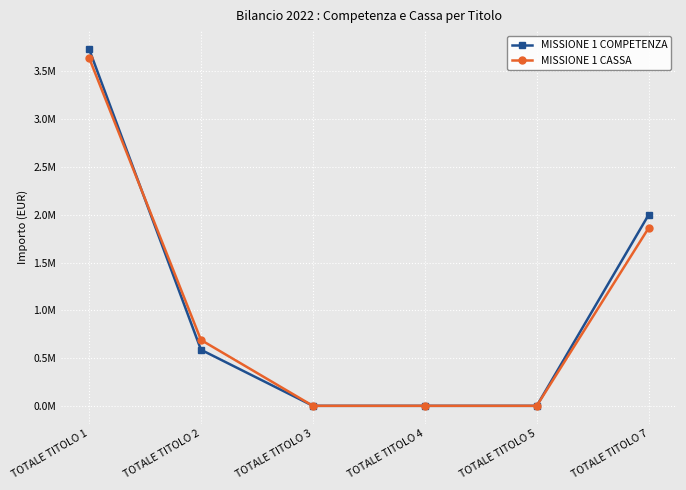

Between TOTALE TITOLO 7 and TOTALE TITOLO 4, which is larger?

TOTALE TITOLO 7